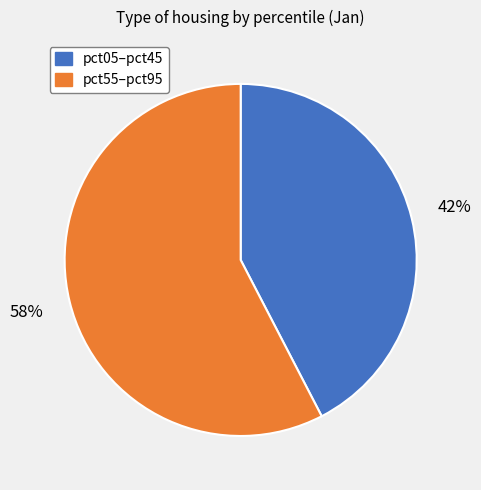

To the nearest percent, what is the average slice percentage?

50%